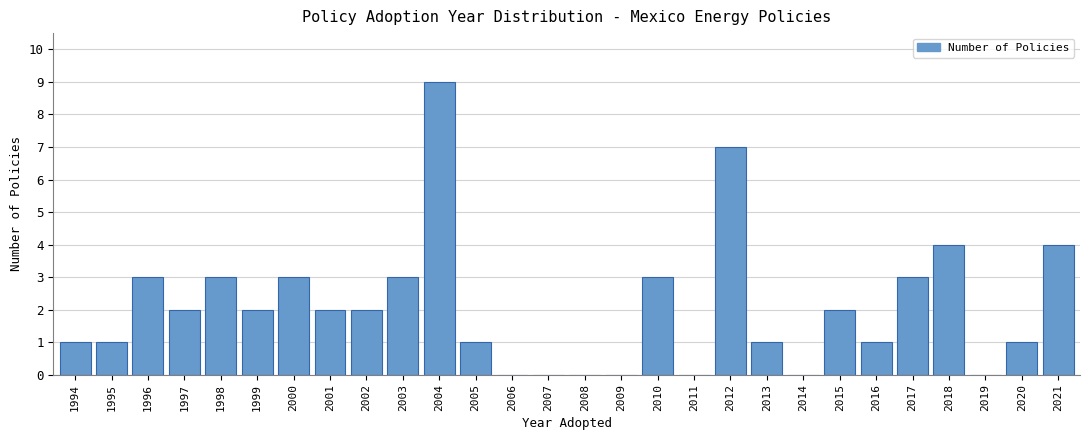

Reading left to right, list all the values displayed in this chart.

1994=1	1995=1	1996=3	1997=2	1998=3	1999=2	2000=3	2001=2	2002=2	2003=3	2004=9	2005=1	2006=0	2007=0	2008=0	2009=0	2010=3	2011=0	2012=7	2013=1	2014=0	2015=2	2016=1	2017=3	2018=4	2019=0	2020=1	2021=4